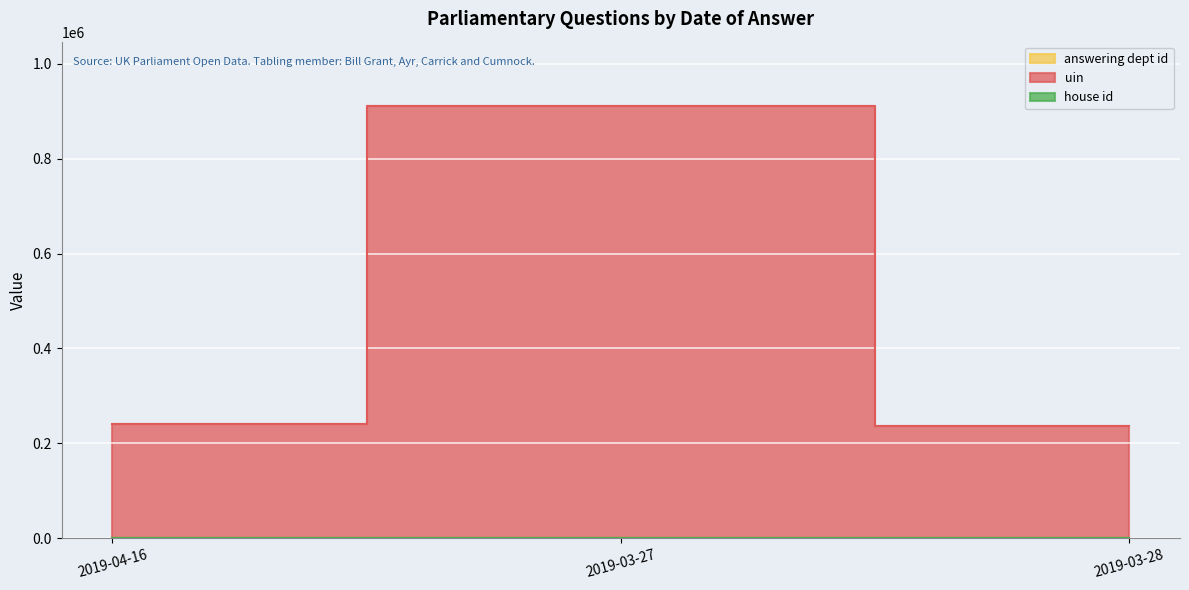

Reading right to left, extract all data points from this chart.

answering dept id: 27	2	201
uin: 236536	909984	241476